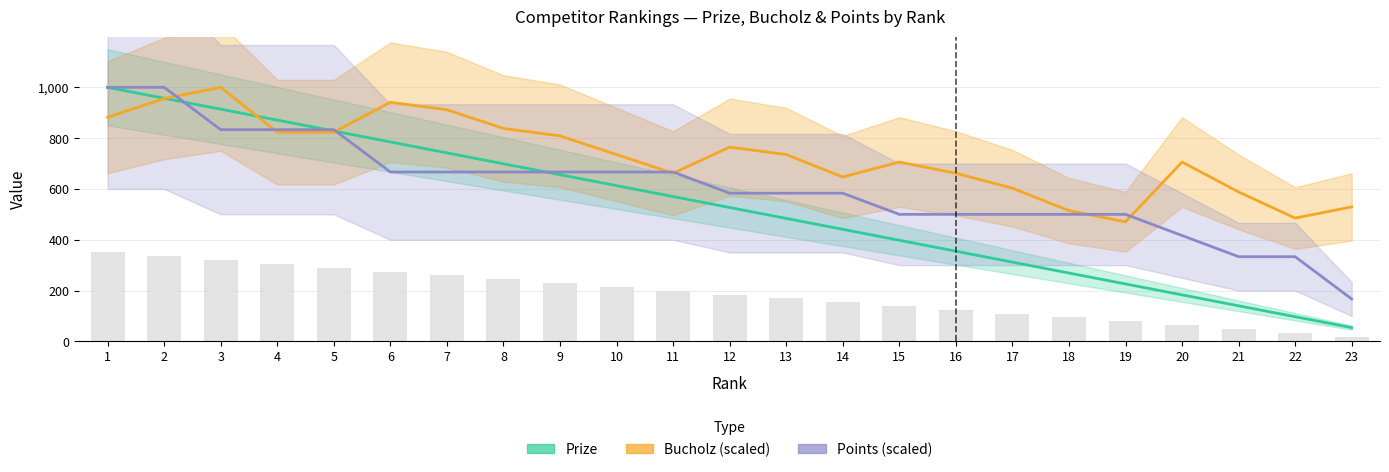

What is the value of the Points (scaled) bar at the 23rd from the left?

166.7